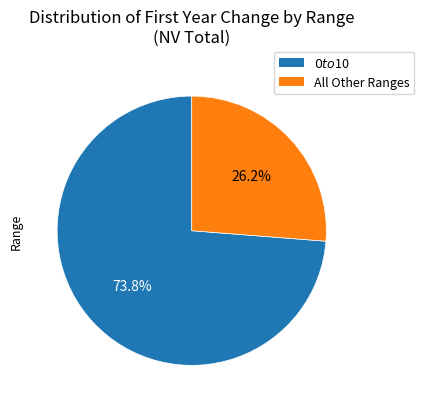

Is there a majority slice in this chart?

Yes